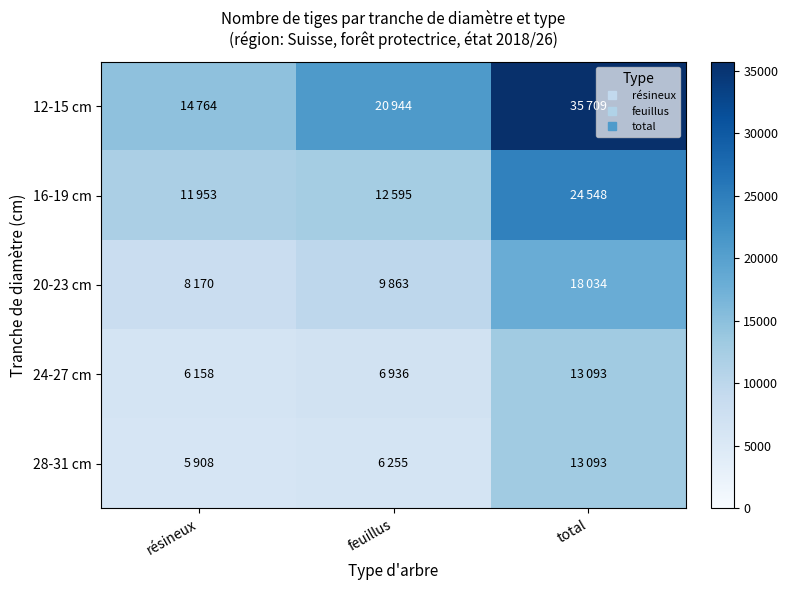

Which category has the highest value across all series?

total